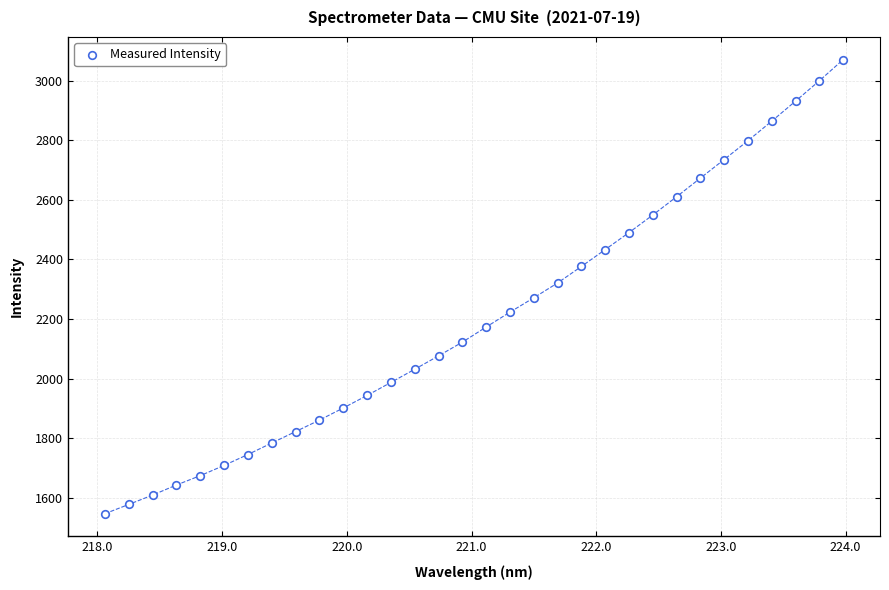

What is the range of Y values (max minus min)?

1525.1